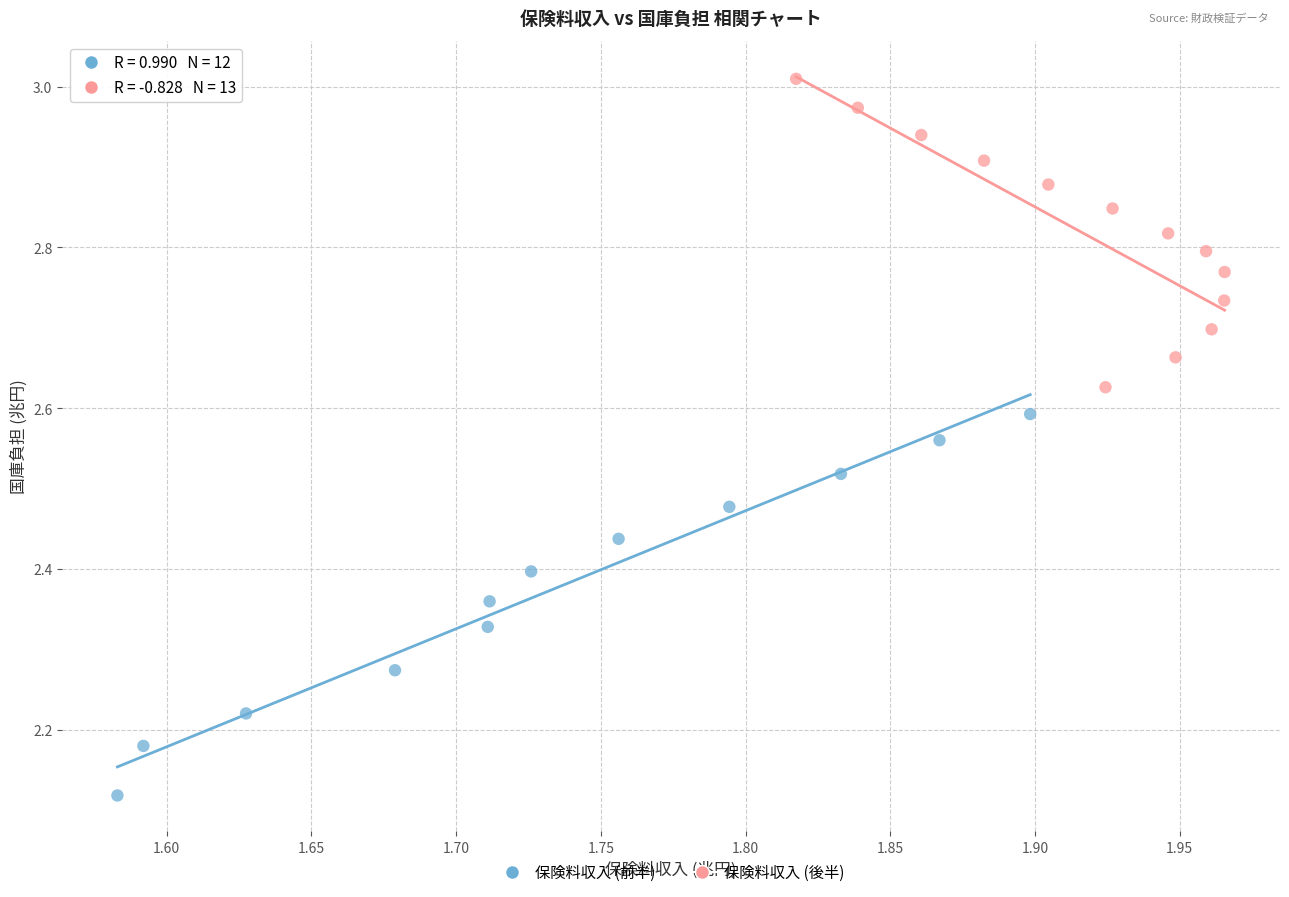

What are all the series names shown in the legend?

保険料収入 (前半), 保険料収入 (後半)